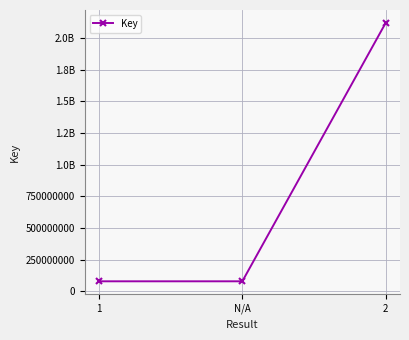

Is this an area chart (filled region under the line)?

No